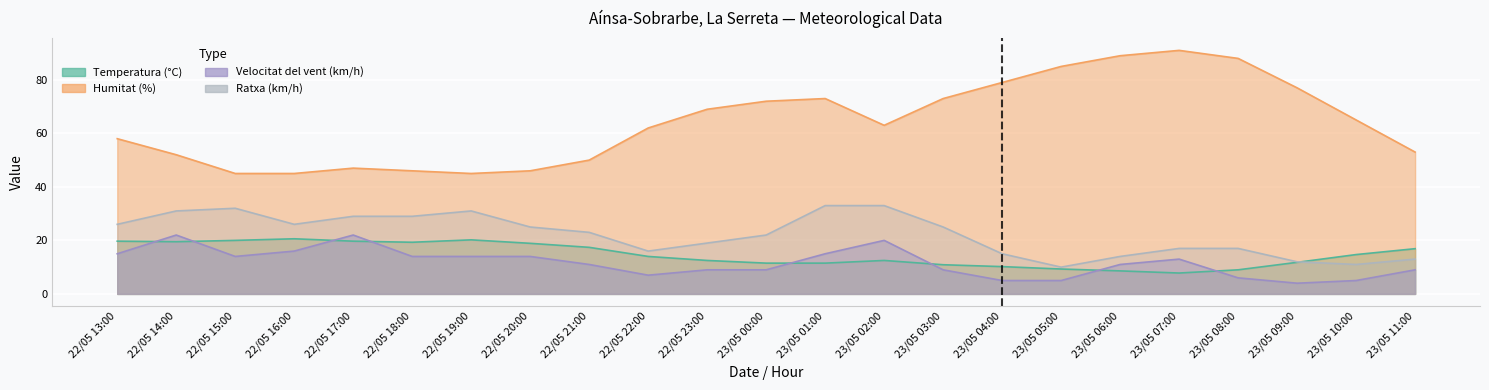

At 22/05 15:00, list the series in order from smallest to largest.

Velocitat del vent (km/h), Temperatura (°C), Ratxa (km/h), Humitat (%)